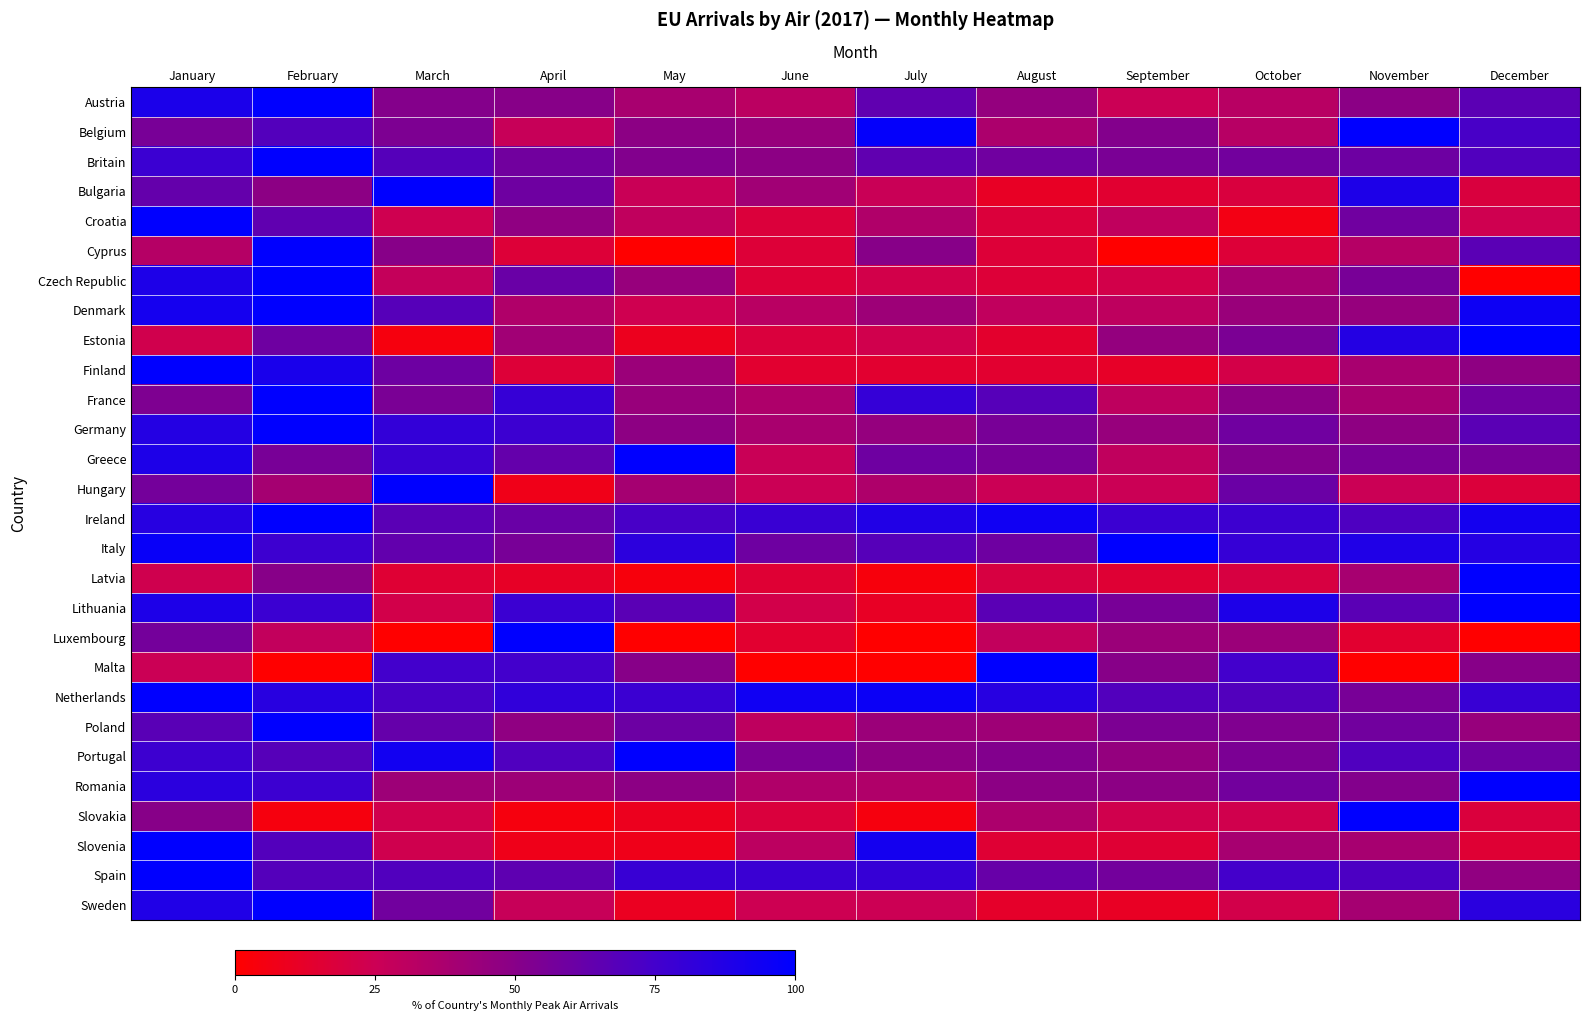

At September, list the series in order from largest to smallest.

Italy, Ireland, Netherlands, Spain, Lithuania, Britain, Poland, Belgium, Malta, Romania, Estonia, Portugal, Germany, Luxembourg, Denmark, France, Greece, Croatia, Austria, Hungary, Slovakia, Czech Republic, Latvia, Slovenia, Bulgaria, Finland, Sweden, Cyprus